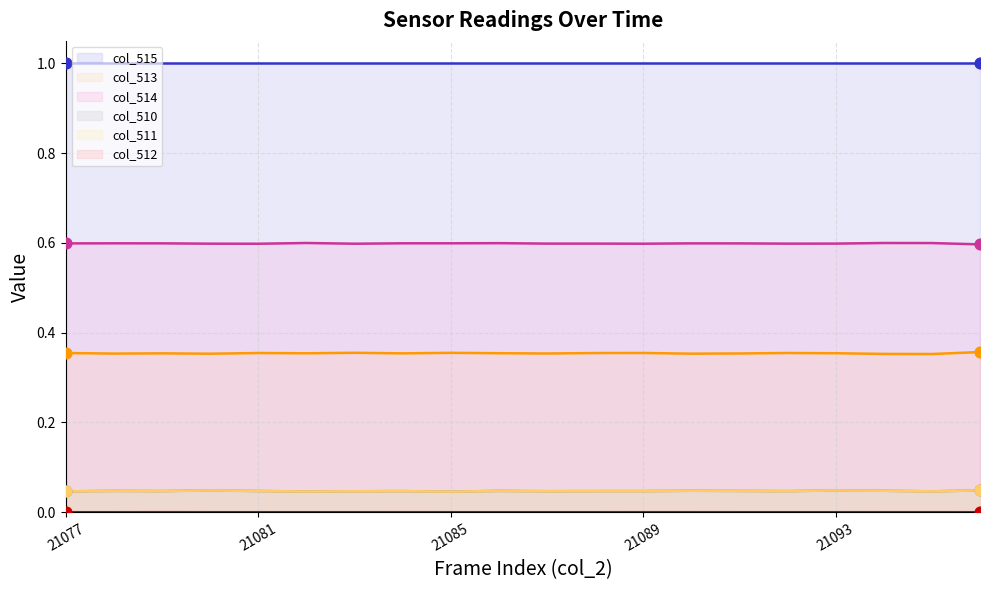

What are all the series names shown in the legend?

col_515, col_513, col_514, col_510, col_511, col_512